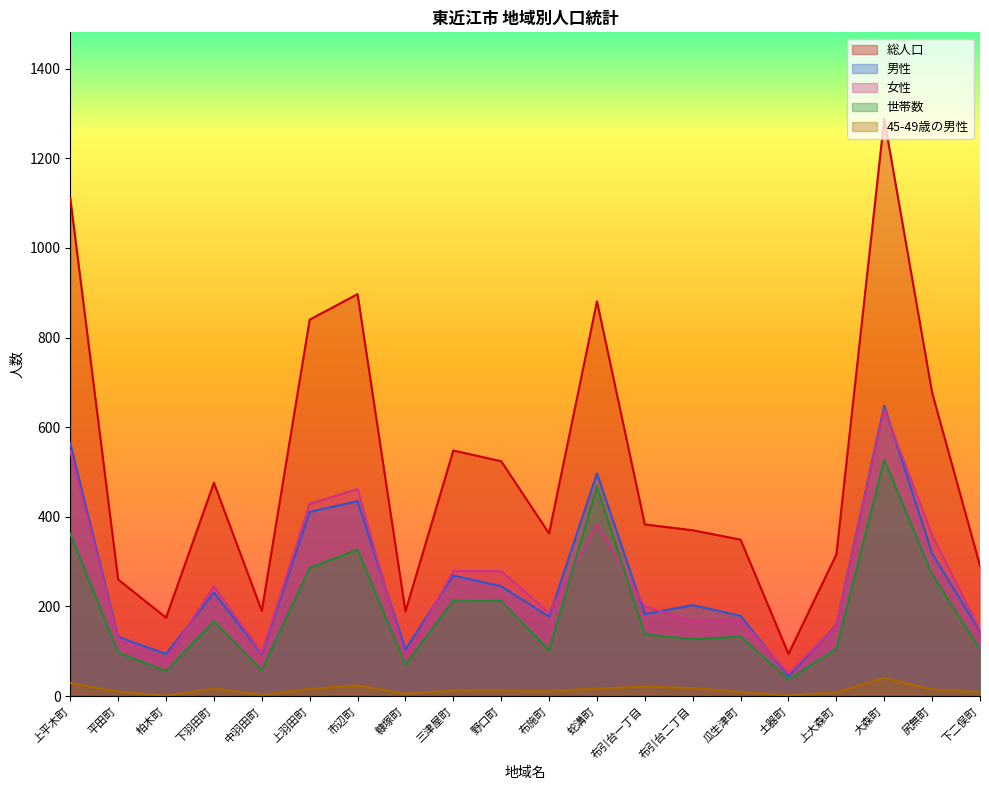

What is the value of the 45-49歳の男性 point at the 2nd from the left?

10